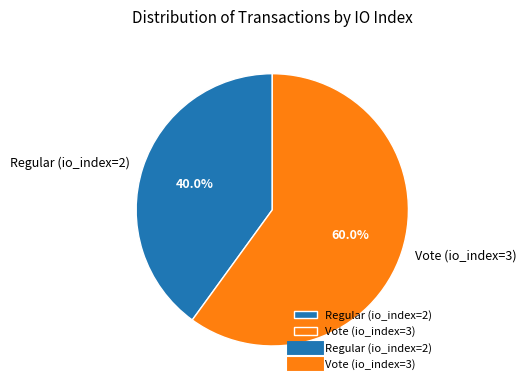

Is the sum of Vote (io_index=3) and Regular (io_index=2) greater than half?

Yes